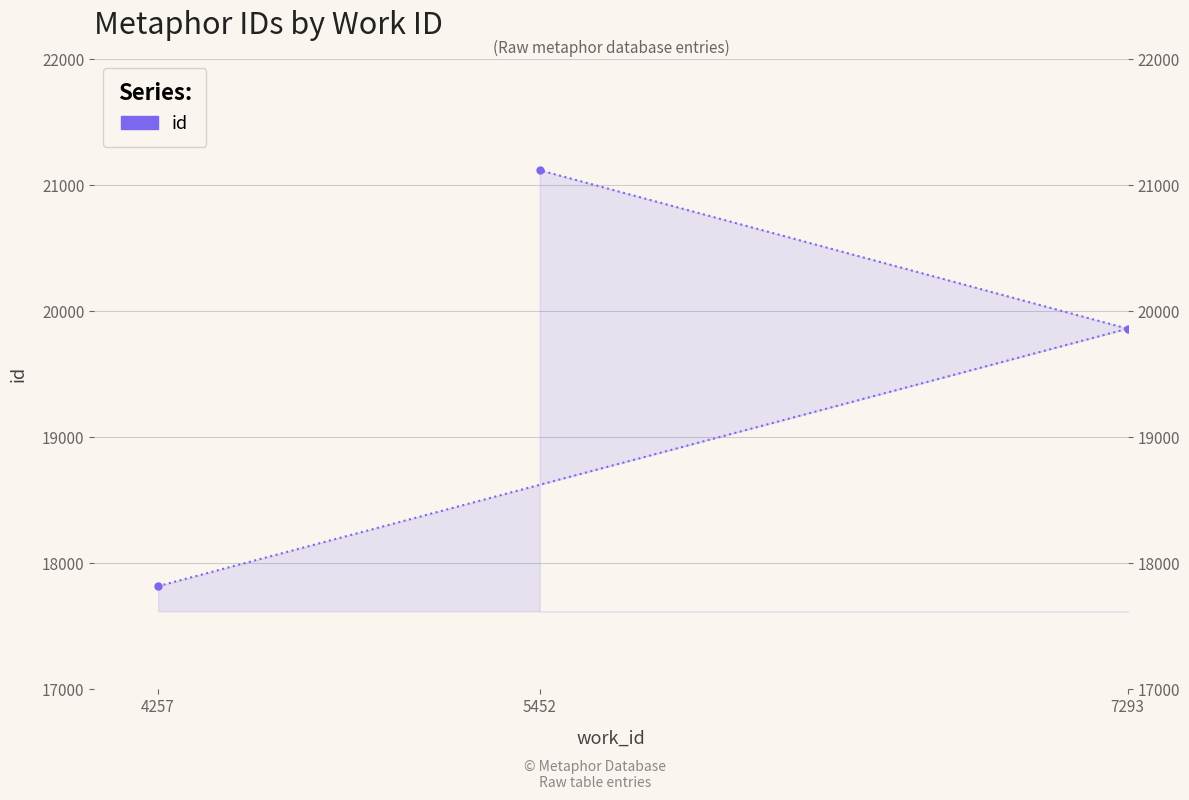

Reading left to right, transcribe all the data shown in this chart.

4257=17819	7293=19861	5452=21118